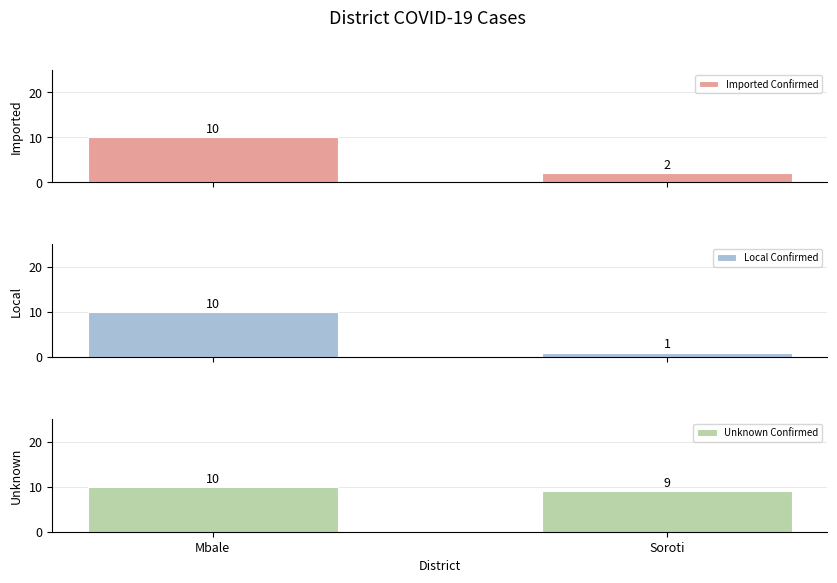

At how many categories does at least one series exceed 3?

2